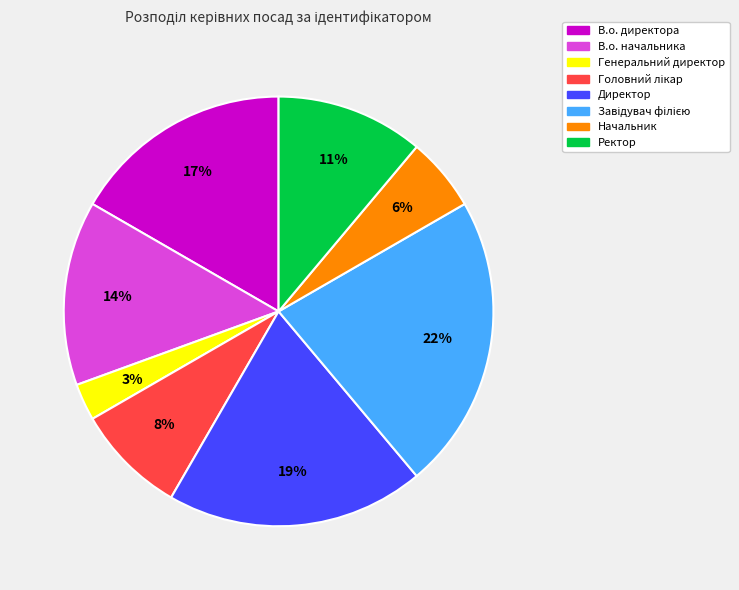

Which has a higher value, Генеральний директор or Начальник?

Начальник